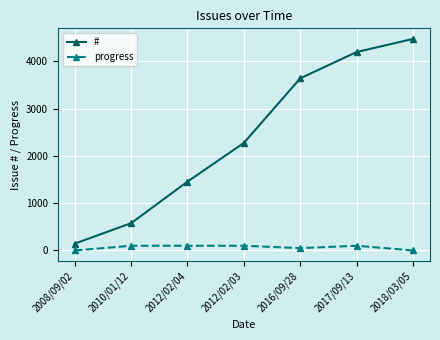

What are all the series names shown in the legend?

#, progress